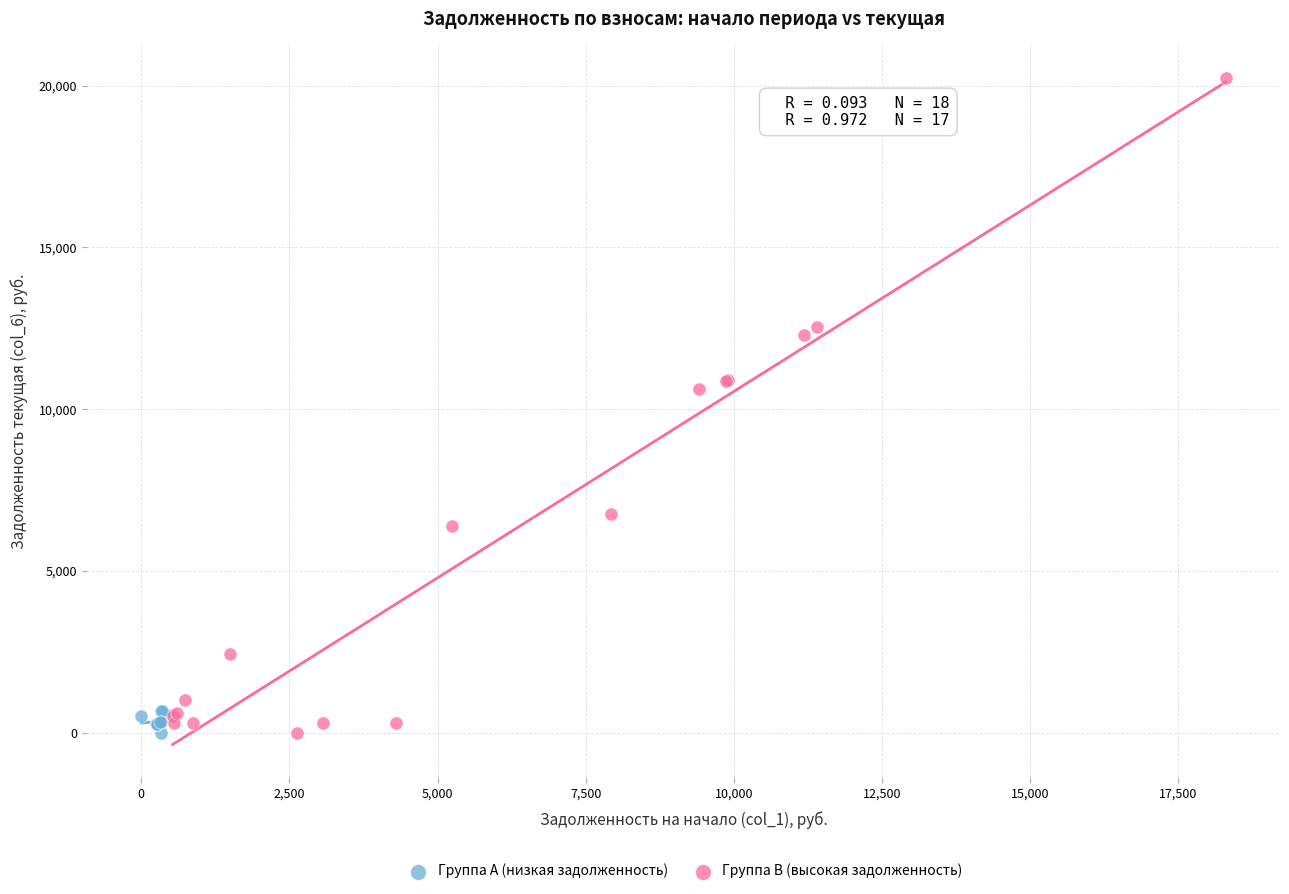

Which series reaches the maximum Y coordinate?

Группа B (высокая задолженность)